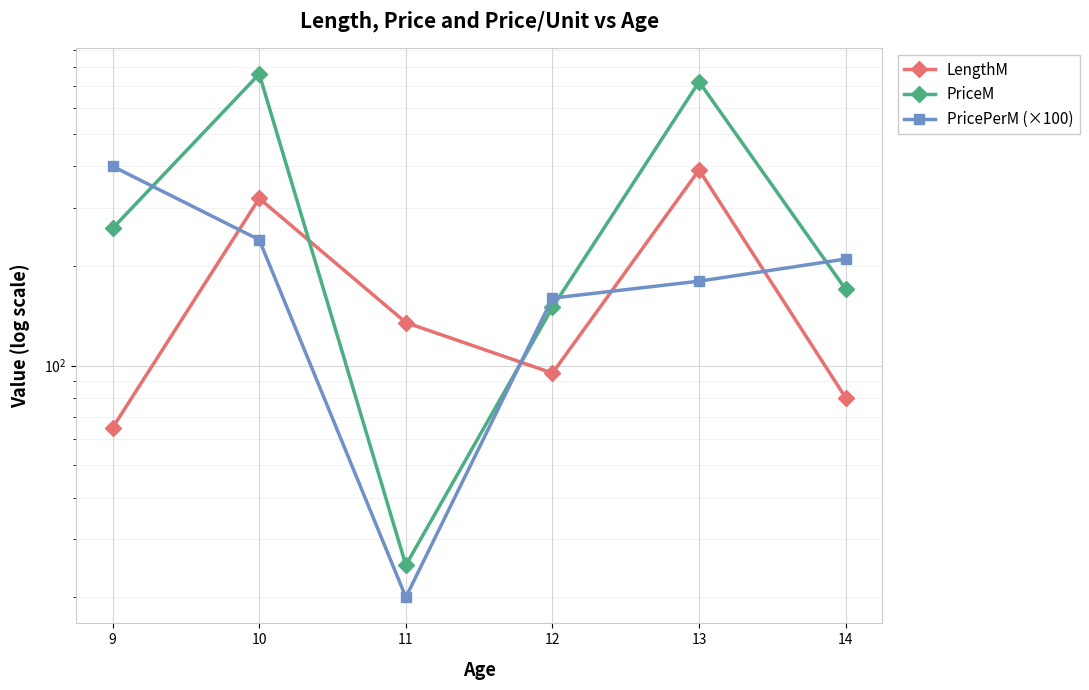

The PricePerM (×100) series shows 13 at 11. True or false?

False